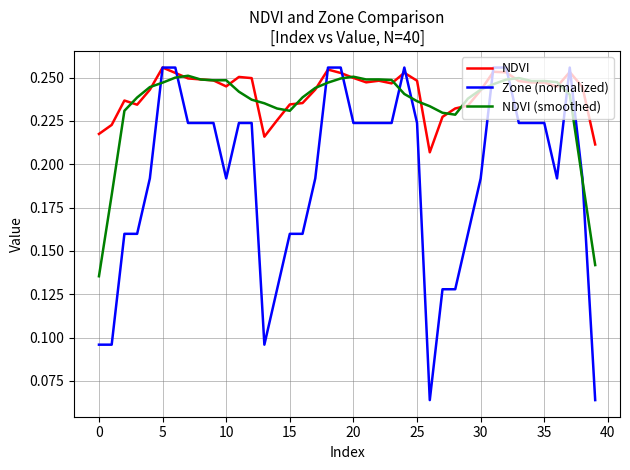

How many times do Zone (normalized) and NDVI (smoothed) cross each other?

10